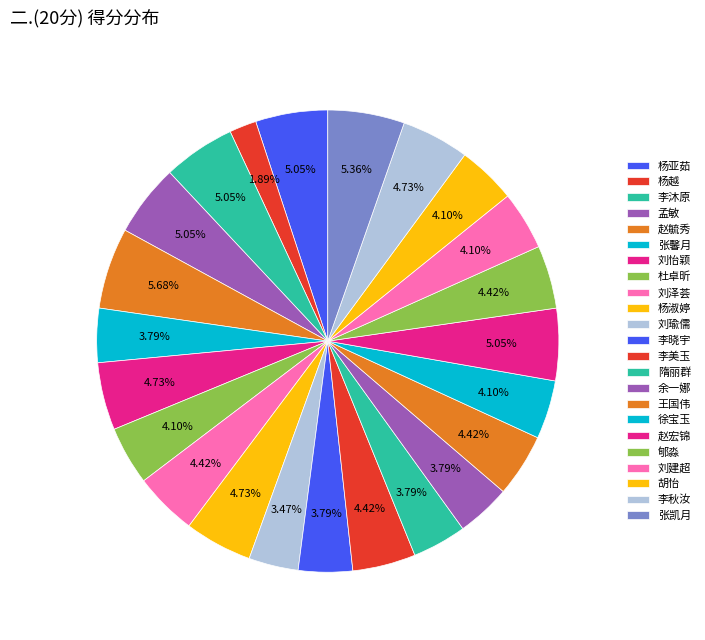

How many segments does this pie chart have?

23